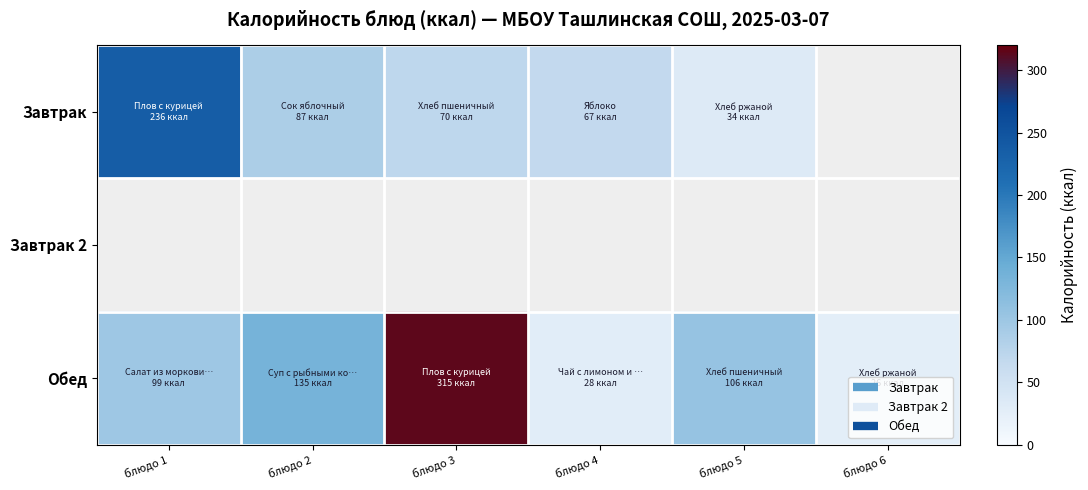

At блюдо 3, list the series in order from largest to smallest.

Обед, Завтрак, Завтрак 2